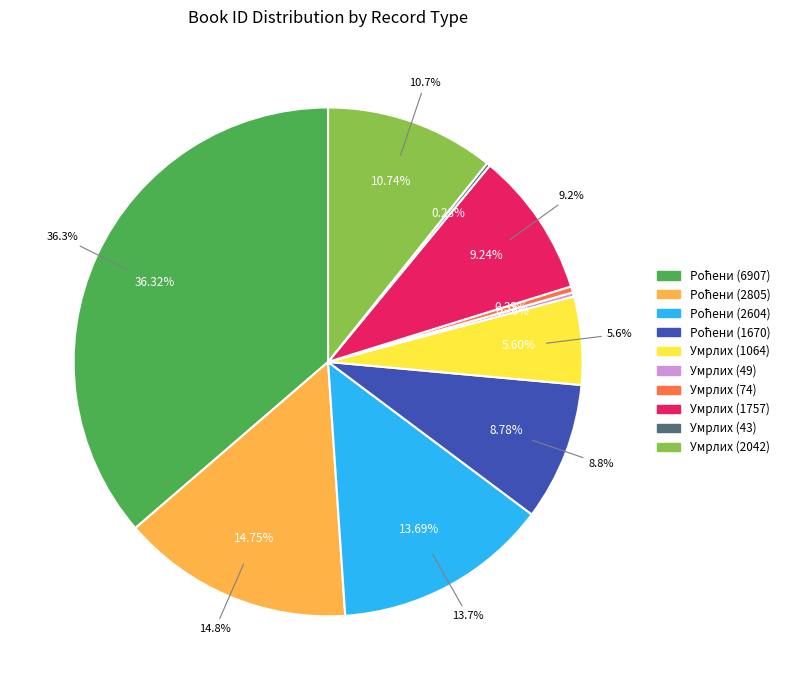

What is the change in value from Матична књига рођених (2805) to Матична књига умрлих (1064)?

-1741